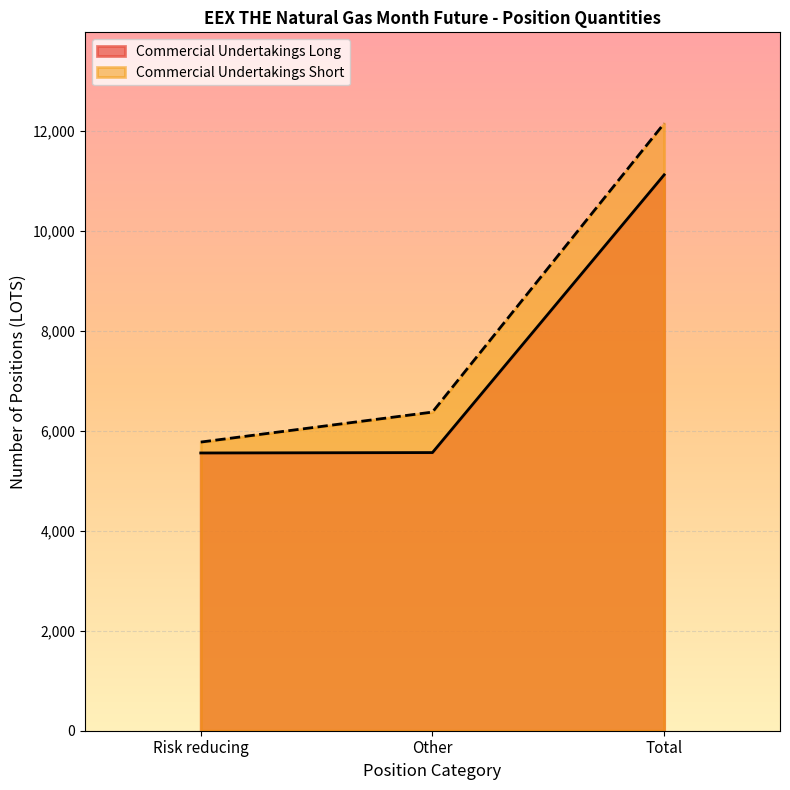

How many categories are shown in the chart?

3